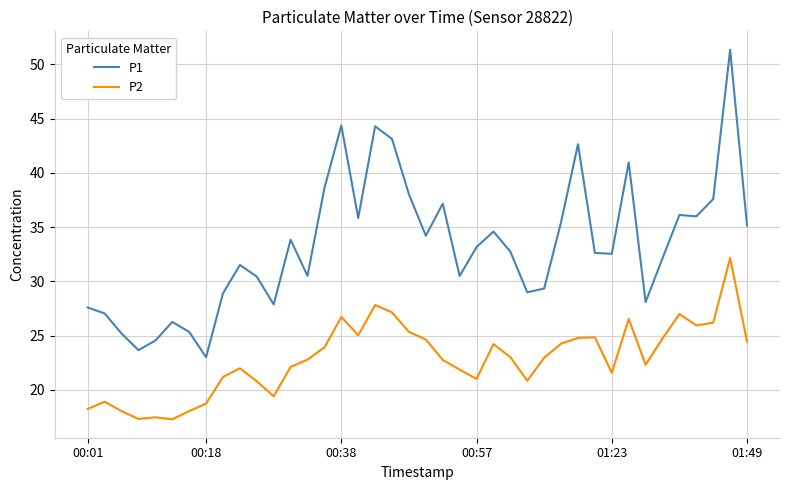

True or false: P2 and P1 cross at least once.

False